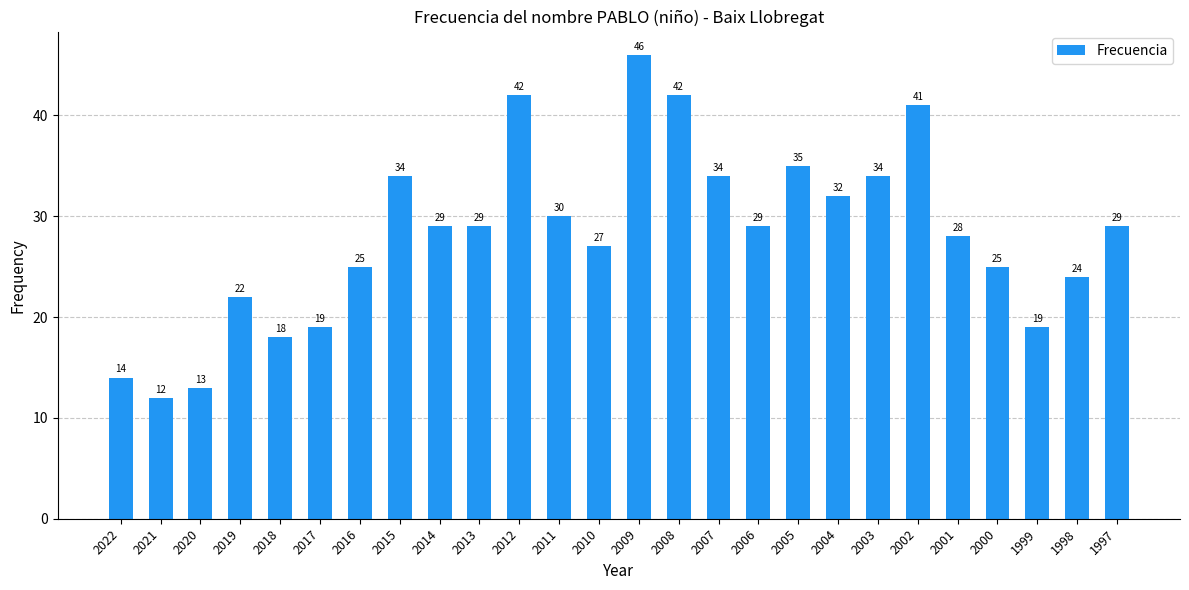

What is the sum of all values?

732